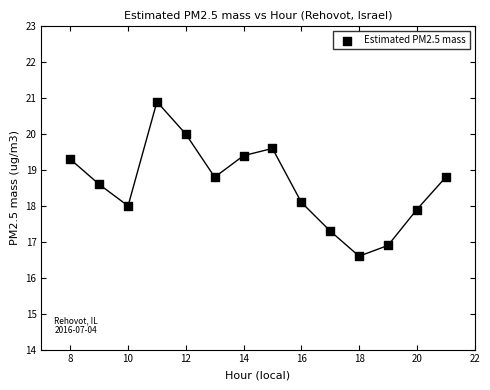

What is the range of Y values (max minus min)?

4.3